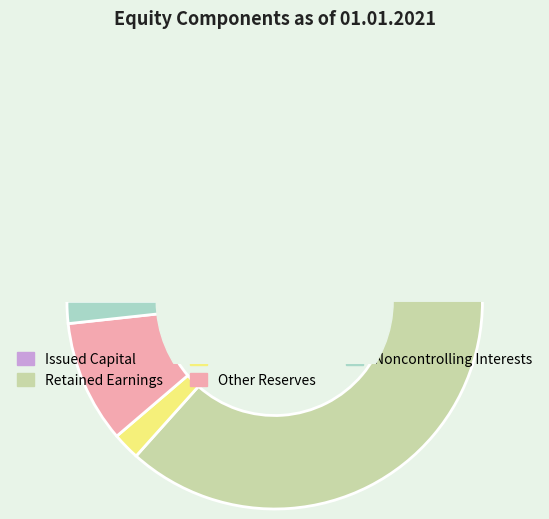

What is the change in value from Issued Capital to Share Premium?

-14770462